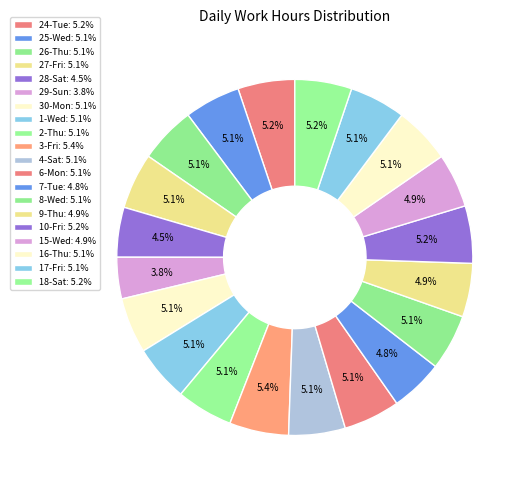

What percentage is the 3-Fri slice, to the nearest percent?

5%